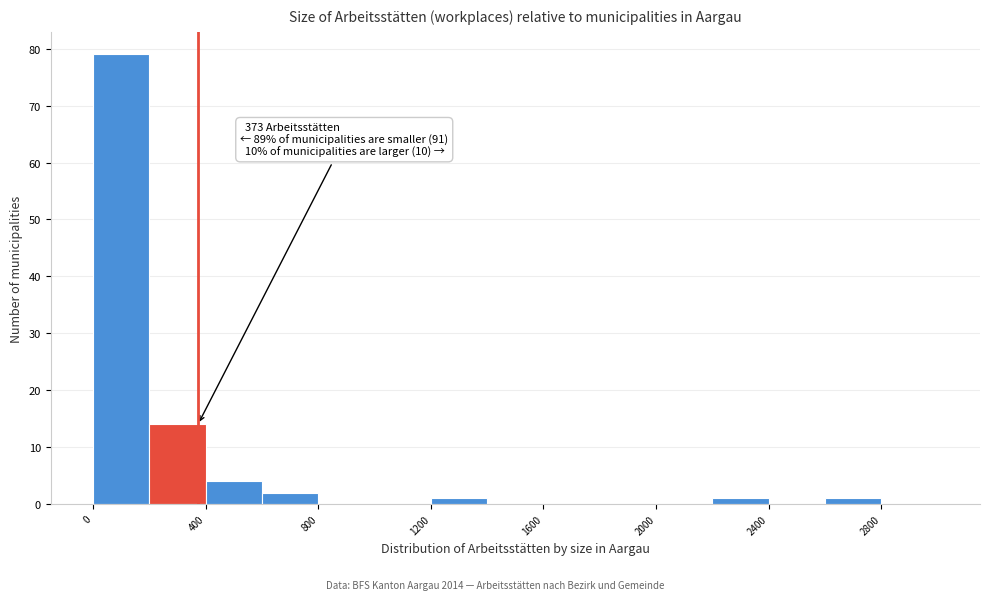

Over which range of the x-axis is the bar tallest?

0 to 200